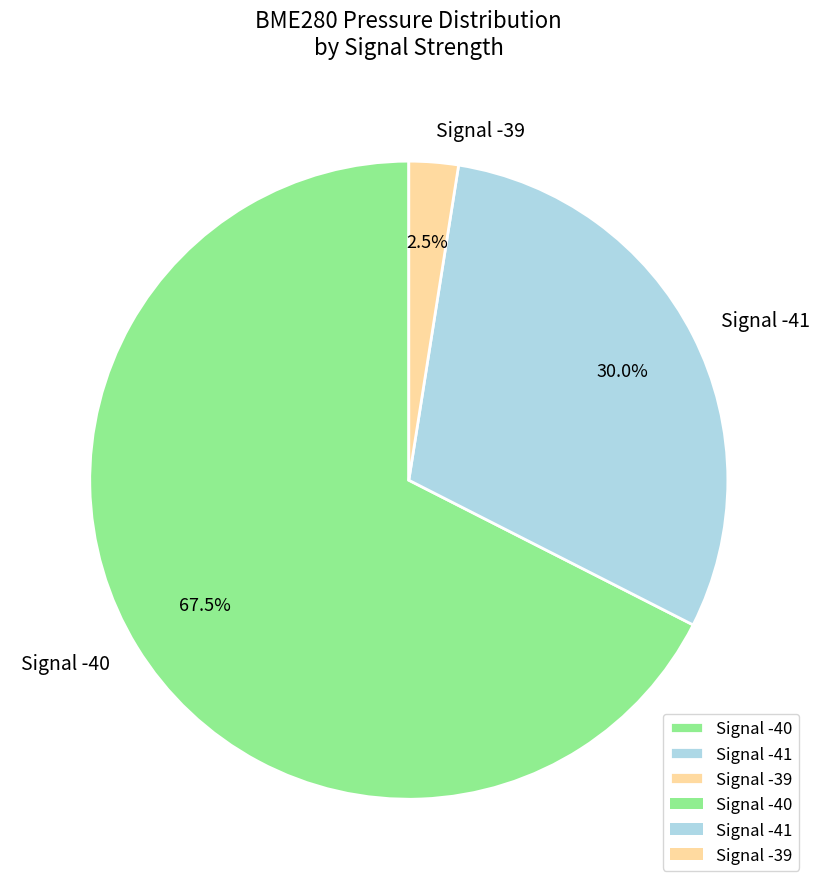

Rank the categories by value from lowest to highest.

Signal -39, Signal -41, Signal -40